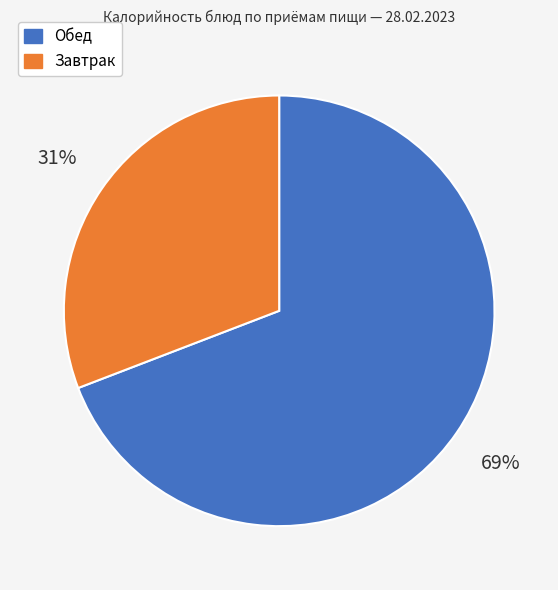

Is there a majority slice in this chart?

Yes